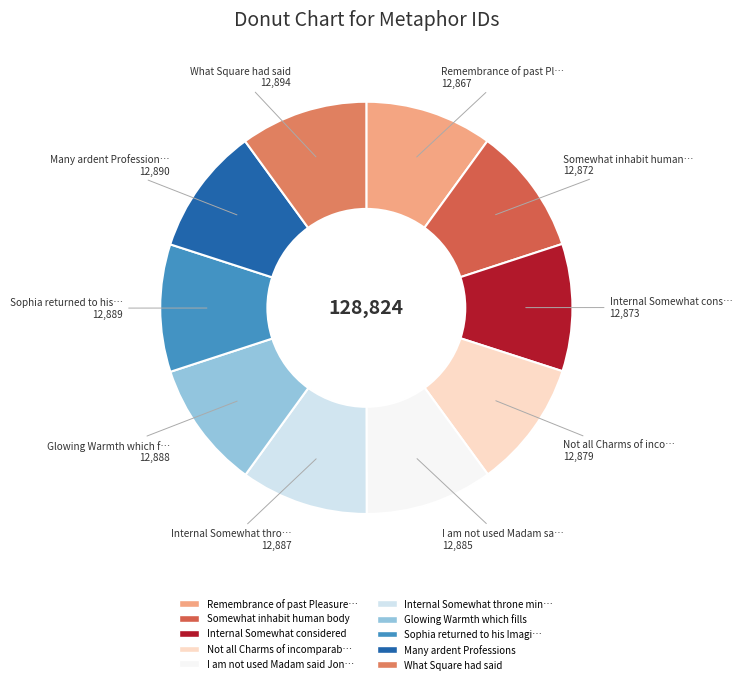

How many segments does this pie chart have?

10